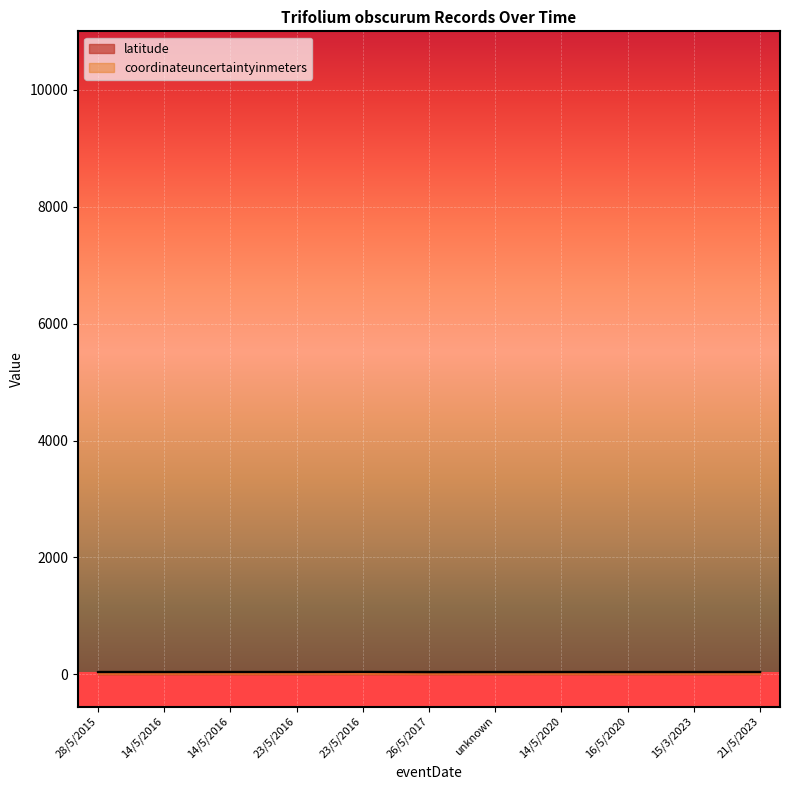

At which label does the data first exceed 38?

28/5/2015